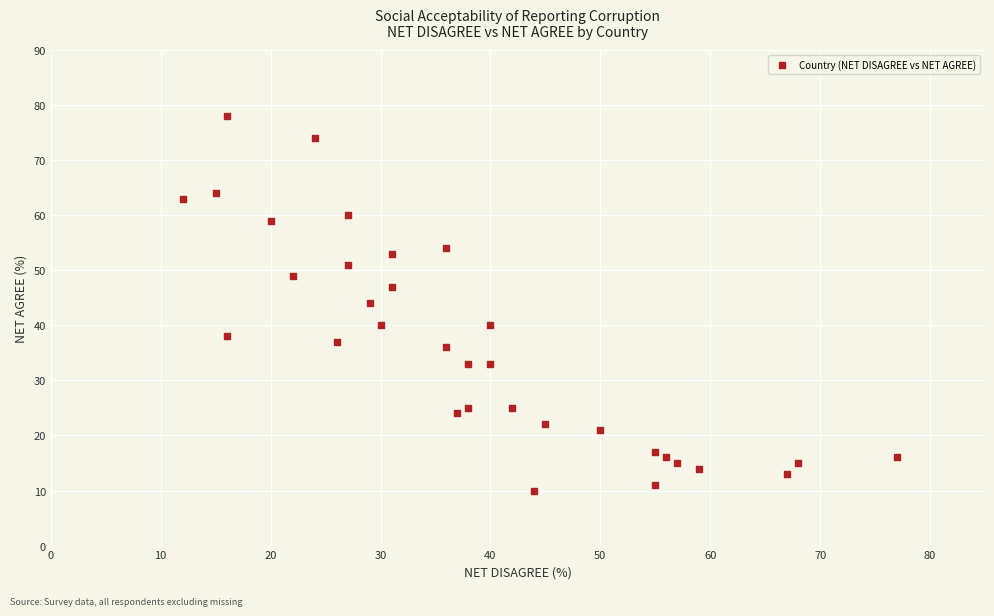

What is the range of Y values (max minus min)?

68